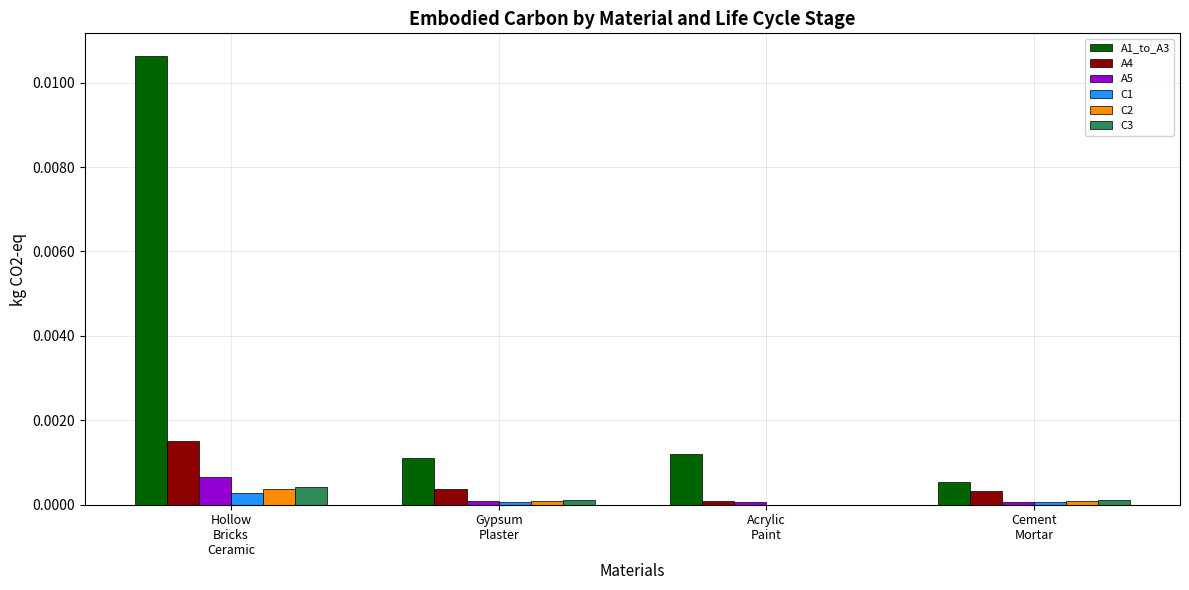

Which series has the largest total across all categories?

A1_to_A3